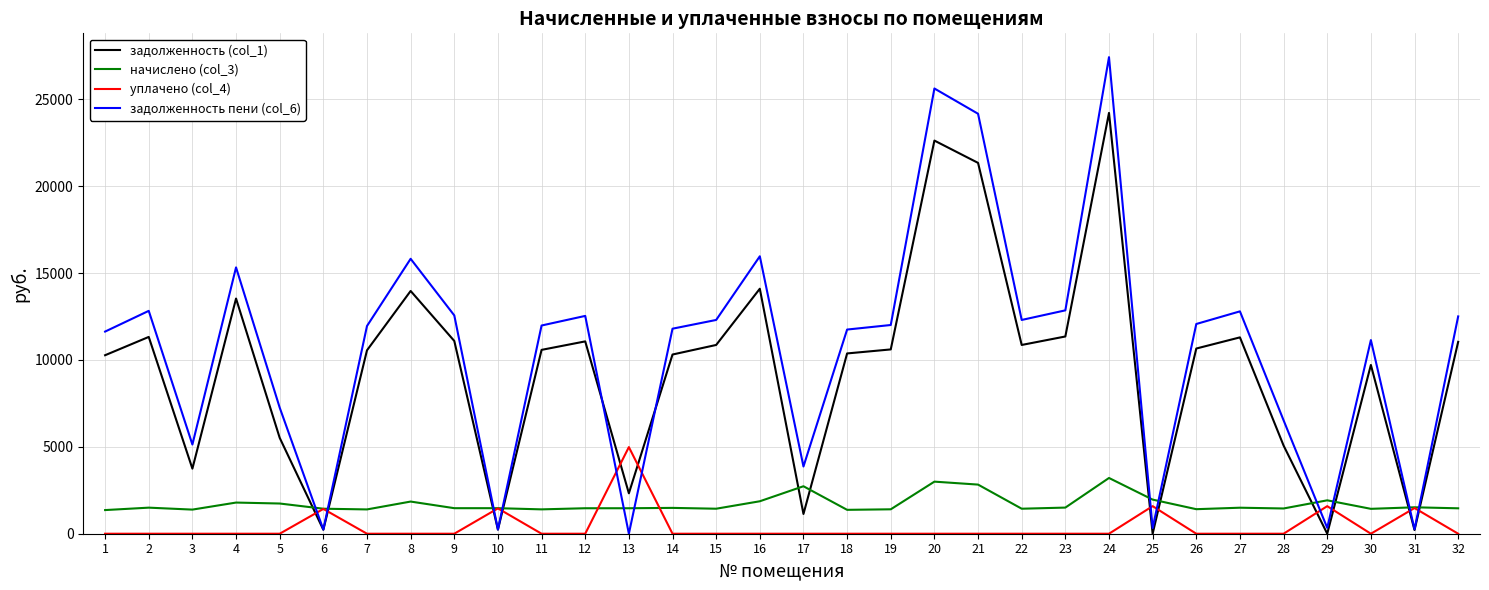

Which series ends up on top after the final intersection of начислено (col_3) and задолженность (col_1)?

задолженность (col_1)